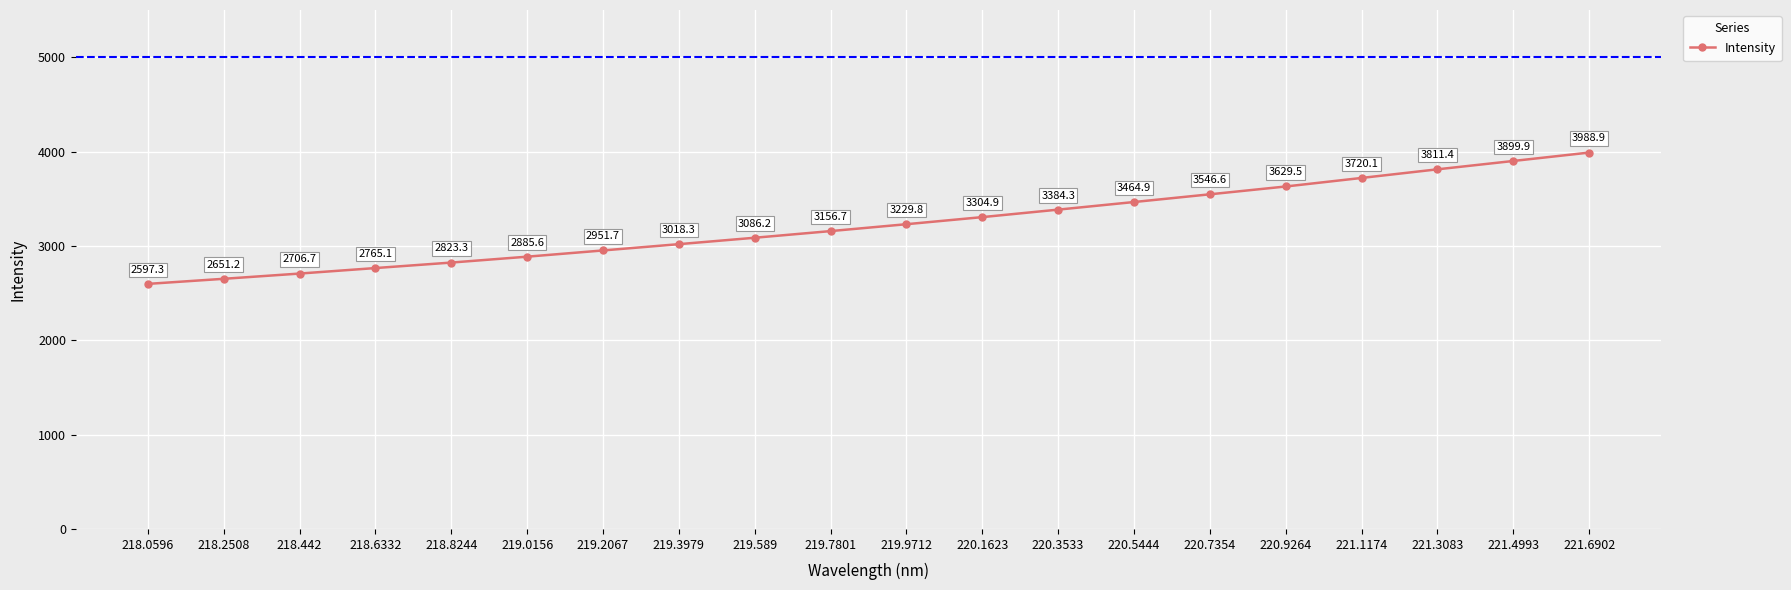

What is the difference between the maximum and minimum values?

1391.6